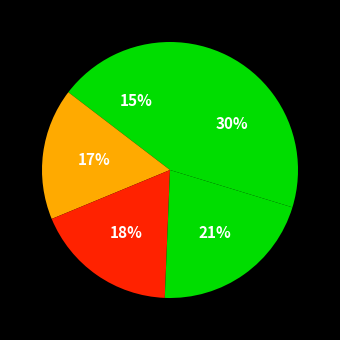

Count the number of slices in the pie.

5